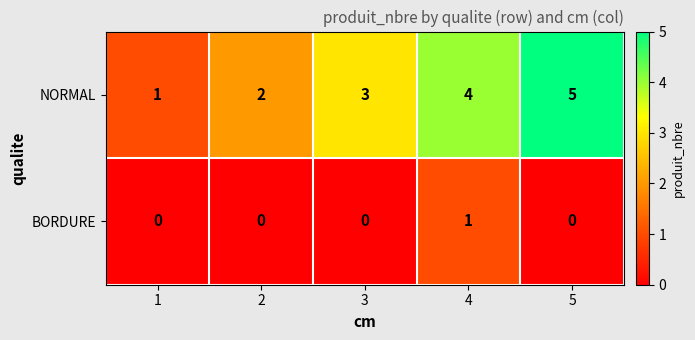

How many data points does each series have?

5